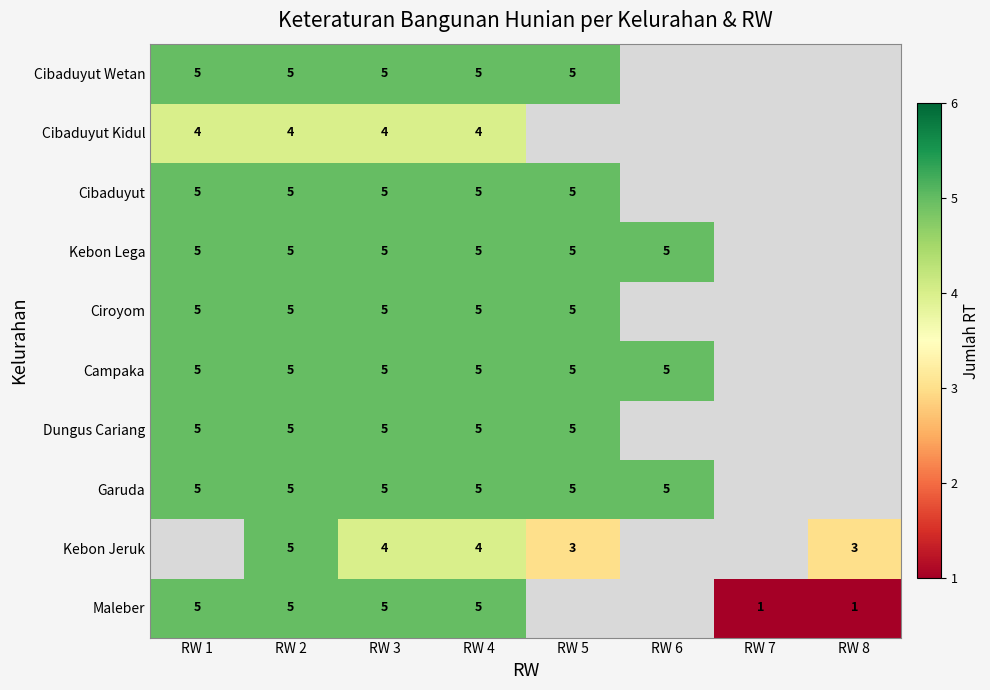

Which series changed the most between RW 2 and RW 4?

Kebon Jeruk